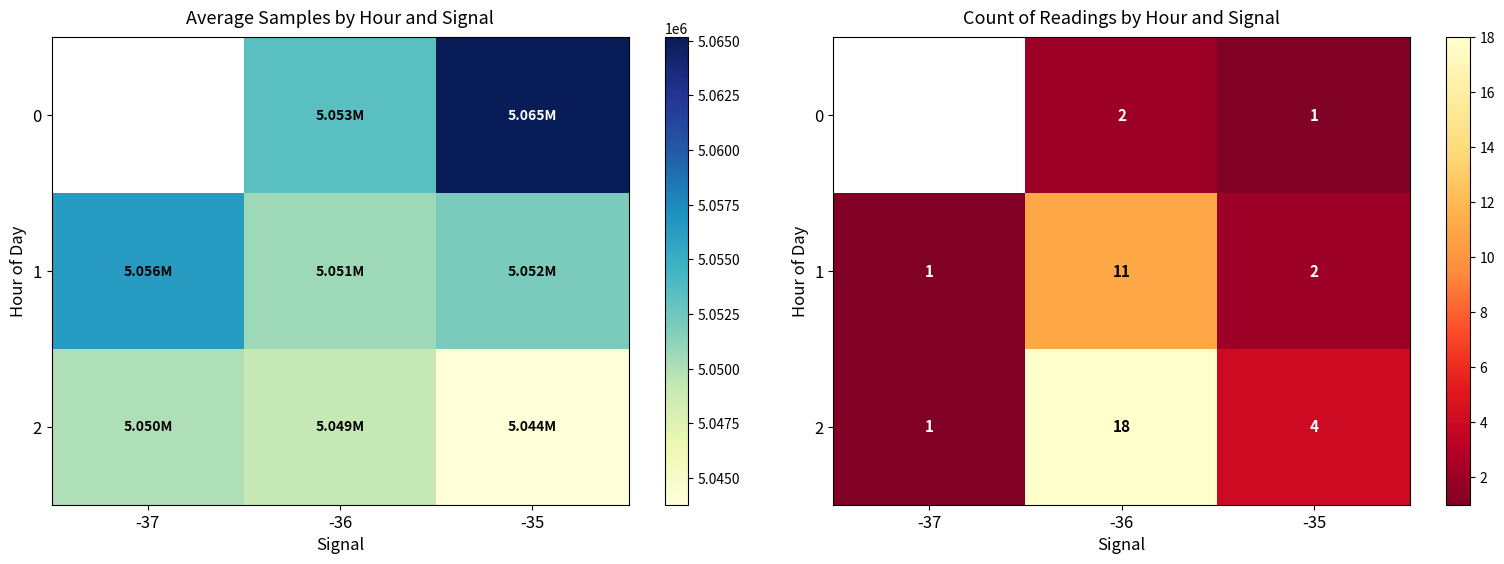

How many values in the 1 series exceed 2?

1